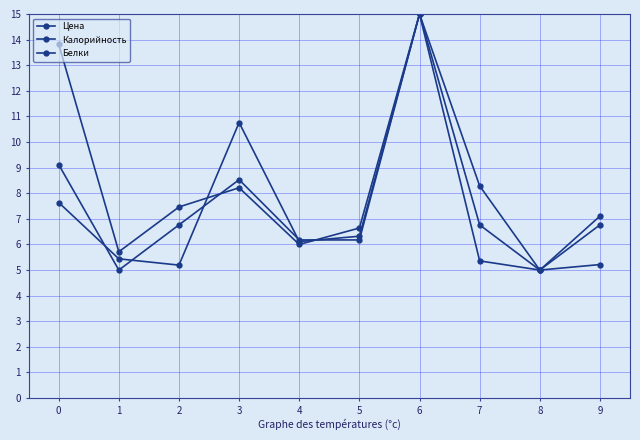

Rank the series at 8 from lowest to highest value.

Цена, Калорийность, Белки